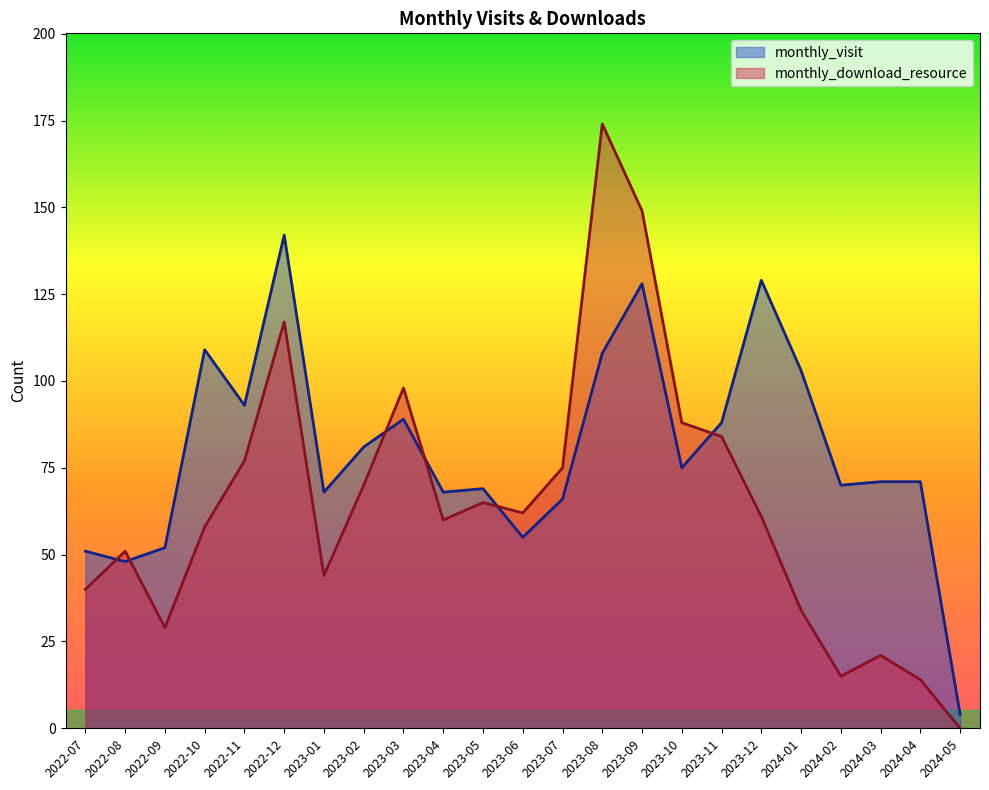

What is the average value of the monthly_visit series?

80